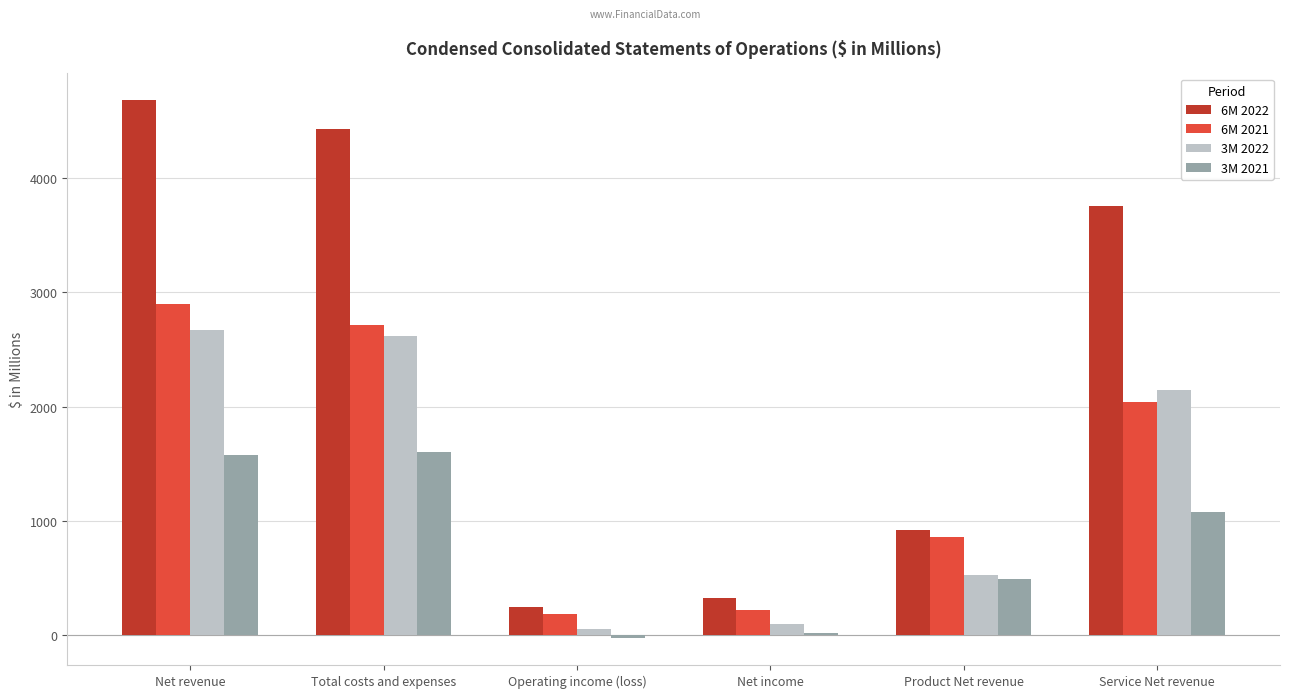

Reading right to left, transcribe all the data shown in this chart.

6M 2022: 3758	922	328	251	4429	4680
6M 2021: 2037	862	218	184	2715	2899
3M 2022: 2148	525	100	56	2617	2673
3M 2021: 1081	495	20	-25	1601	1576